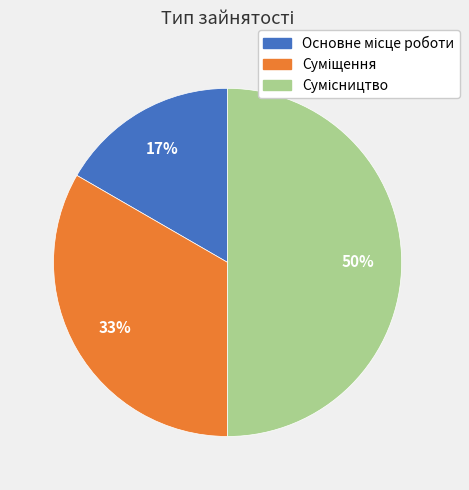

To the nearest percent, what is the average slice percentage?

33%